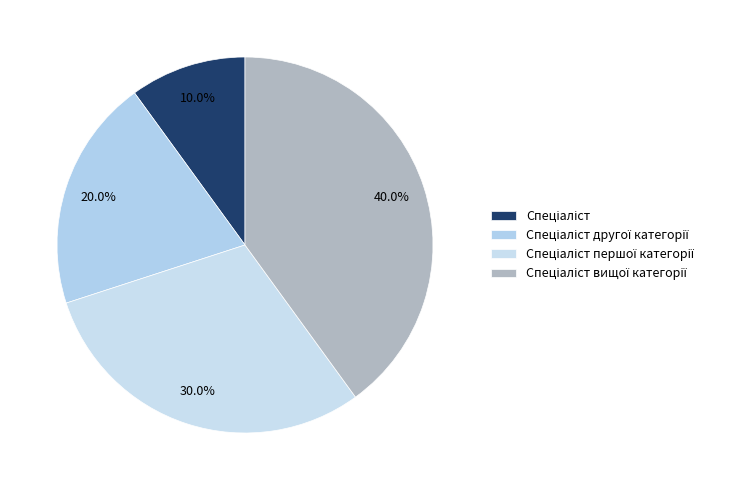

Does Спеціаліст першої категорії account for over 50% of the chart?

No